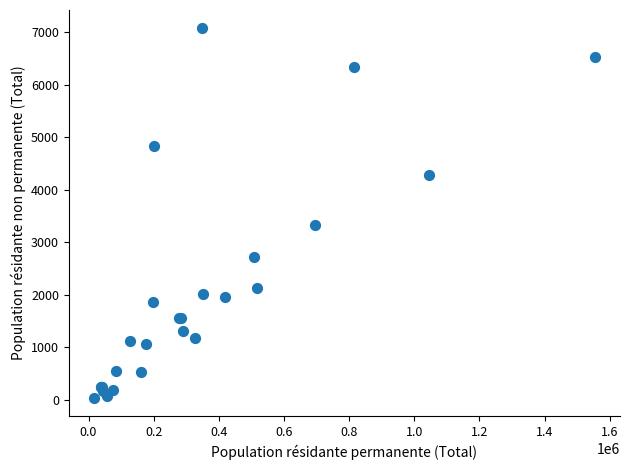

What Y value in the scatter plot is closest to 3559?

3334